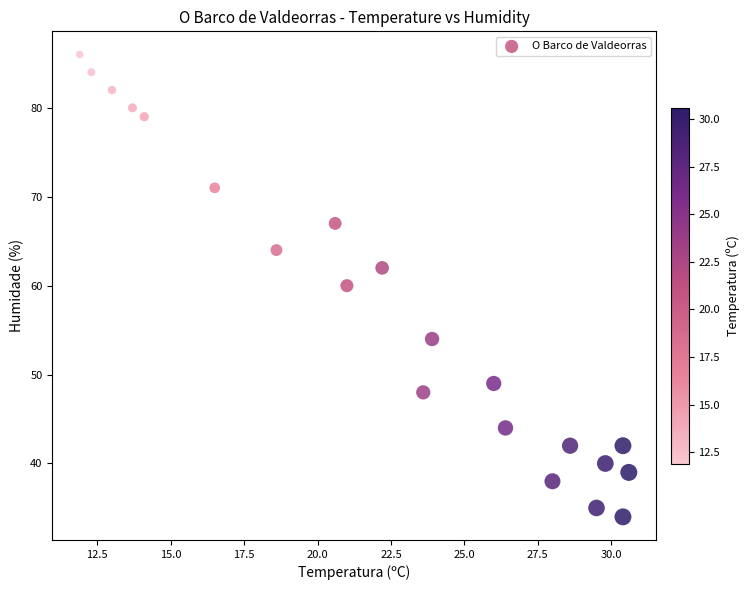

What is the range of Y values (max minus min)?

52